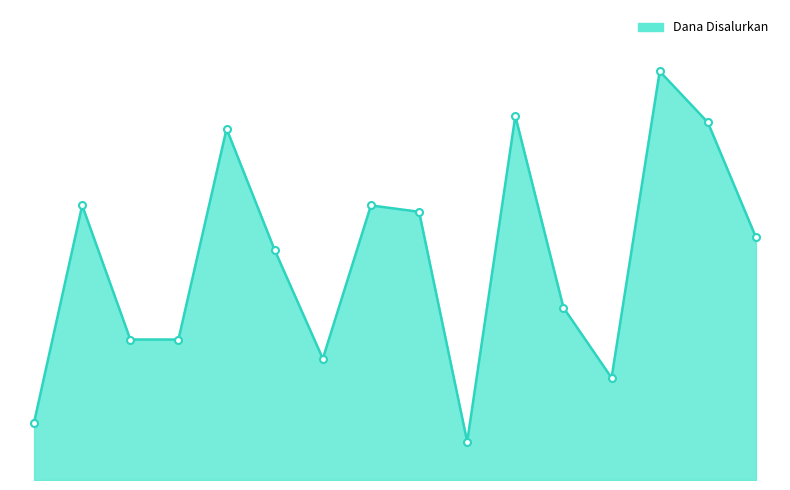

Does the chart display data point markers on the line(s)?

No